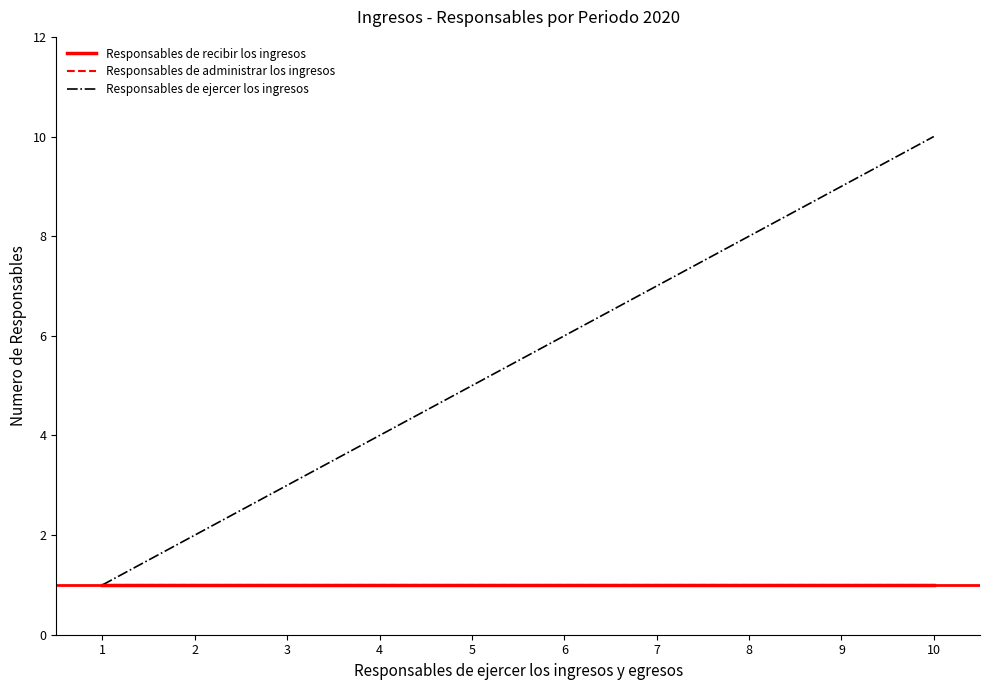

Does the chart display data point markers on the line(s)?

No